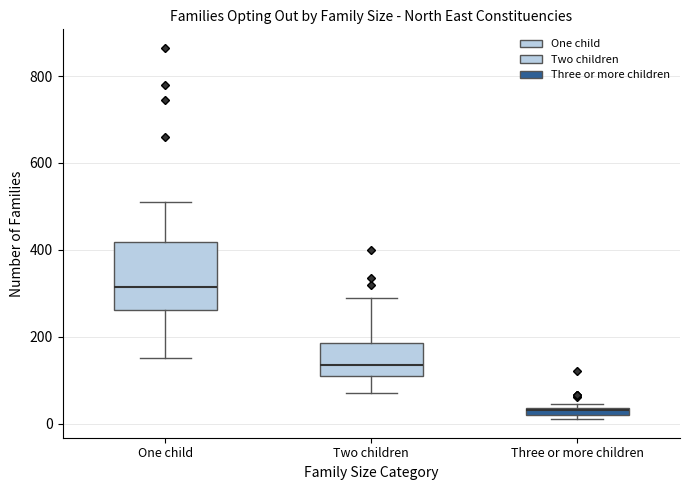

Where is the lower edge of the box for Three or more children on the y-axis? The values are not printed on the chart, so give them approximately, as read against the axis.

20